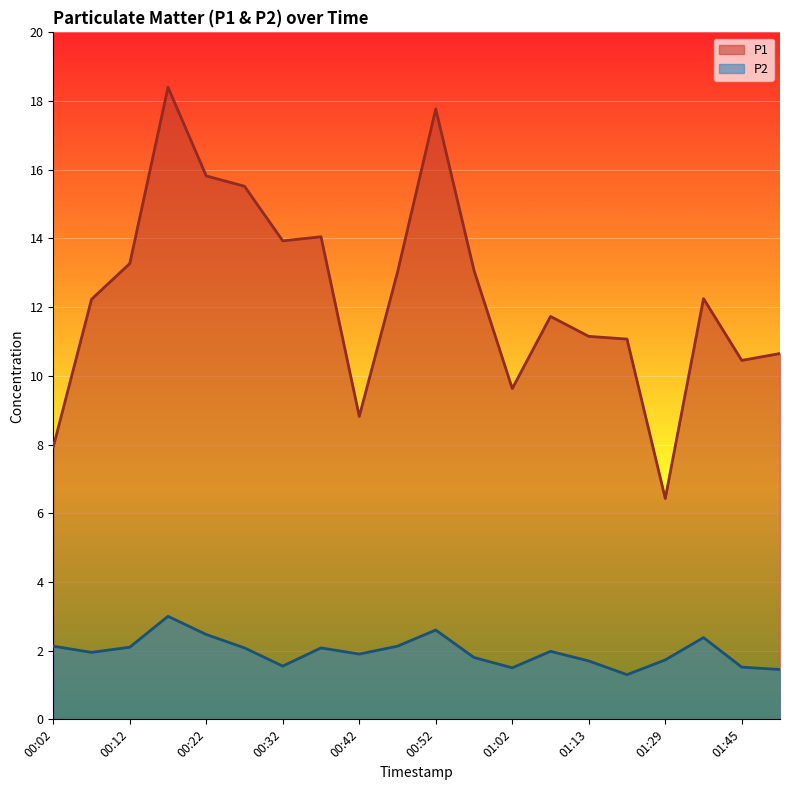

Is the value of P2 at 00:27 greater than the value of P1 at 00:32?

No